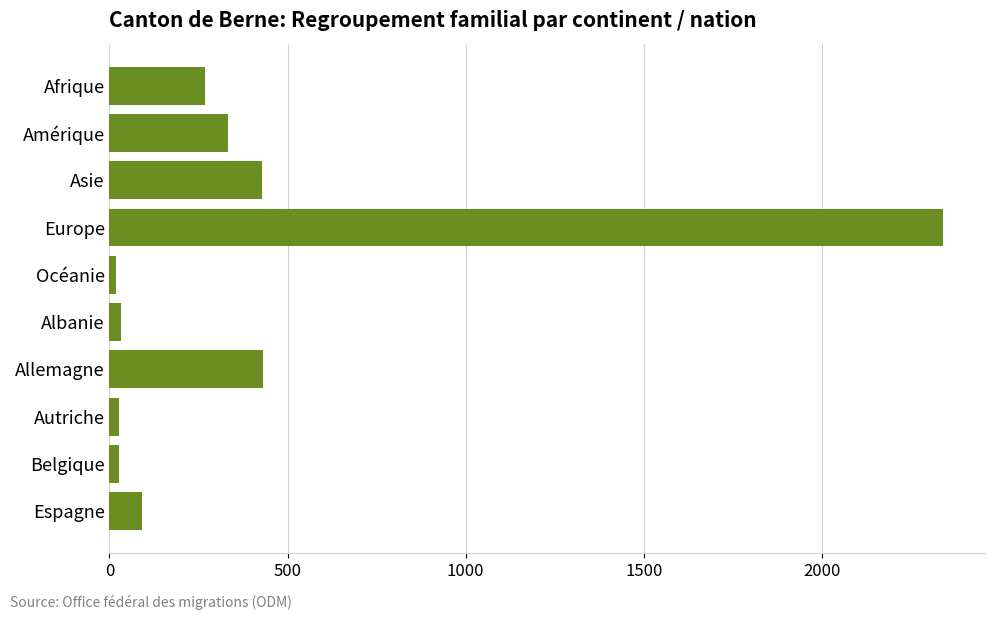

At which category does the chart reach its peak across all series?

Europe